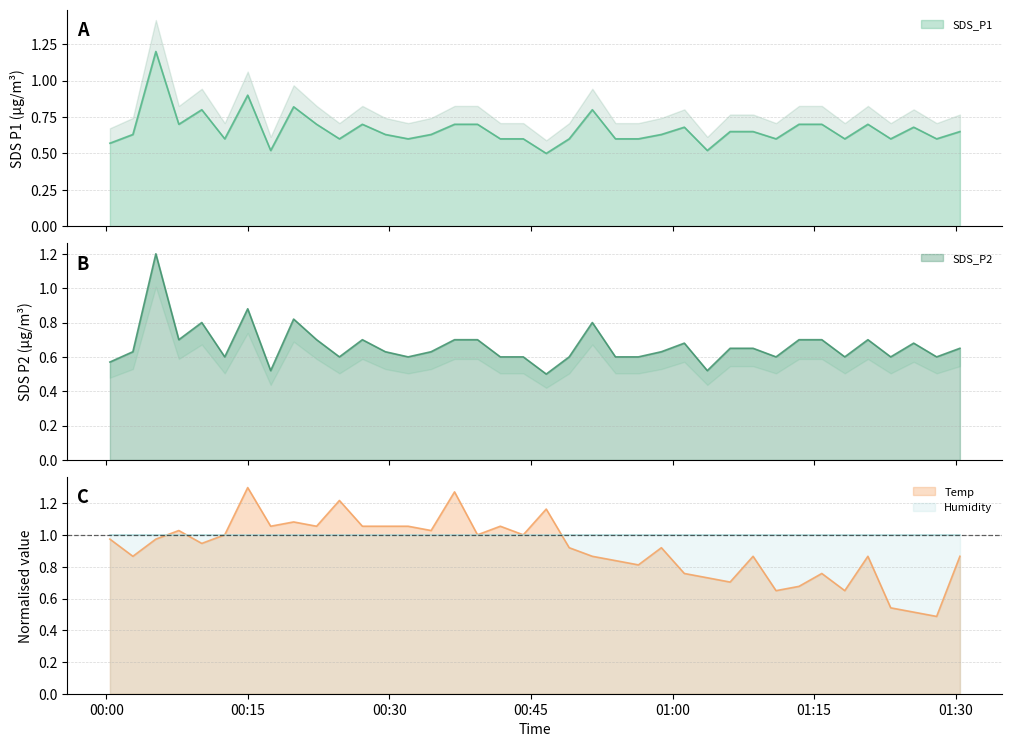

Reading left to right, what are all the values shown in this chart?

SDS_P1: 2023/04/27 00:00:23=0.6	2023/04/27 00:02:49=0.6	2023/04/27 00:05:15=1.2	2023/04/27 00:07:41=0.7	2023/04/27 00:10:07=0.8	2023/04/27 00:12:33=0.6	2023/04/27 00:14:59=0.9	2023/04/27 00:17:25=0.5	2023/04/27 00:19:51=0.8	2023/04/27 00:22:17=0.7	2023/04/27 00:24:42=0.6	2023/04/27 00:27:08=0.7	2023/04/27 00:29:34=0.6	2023/04/27 00:31:59=0.6	2023/04/27 00:34:25=0.6	2023/04/27 00:36:54=0.7	2023/04/27 00:39:20=0.7	2023/04/27 00:41:45=0.6	2023/04/27 00:44:11=0.6	2023/04/27 00:46:37=0.5	2023/04/27 00:49:03=0.6	2023/04/27 00:51:30=0.8	2023/04/27 00:53:57=0.6	2023/04/27 00:56:23=0.6	2023/04/27 00:58:49=0.6	2023/04/27 01:01:15=0.7	2023/04/27 01:03:41=0.5	2023/04/27 01:06:06=0.7	2023/04/27 01:08:32=0.7	2023/04/27 01:10:58=0.6	2023/04/27 01:13:24=0.7	2023/04/27 01:15:49=0.7	2023/04/27 01:18:15=0.6	2023/04/27 01:20:42=0.7	2023/04/27 01:23:07=0.6	2023/04/27 01:25:33=0.7	2023/04/27 01:27:59=0.6	2023/04/27 01:30:27=0.7
SDS_P2: 2023/04/27 00:00:23=0.6	2023/04/27 00:02:49=0.6	2023/04/27 00:05:15=1.2	2023/04/27 00:07:41=0.7	2023/04/27 00:10:07=0.8	2023/04/27 00:12:33=0.6	2023/04/27 00:14:59=0.9	2023/04/27 00:17:25=0.5	2023/04/27 00:19:51=0.8	2023/04/27 00:22:17=0.7	2023/04/27 00:24:42=0.6	2023/04/27 00:27:08=0.7	2023/04/27 00:29:34=0.6	2023/04/27 00:31:59=0.6	2023/04/27 00:34:25=0.6	2023/04/27 00:36:54=0.7	2023/04/27 00:39:20=0.7	2023/04/27 00:41:45=0.6	2023/04/27 00:44:11=0.6	2023/04/27 00:46:37=0.5	2023/04/27 00:49:03=0.6	2023/04/27 00:51:30=0.8	2023/04/27 00:53:57=0.6	2023/04/27 00:56:23=0.6	2023/04/27 00:58:49=0.6	2023/04/27 01:01:15=0.7	2023/04/27 01:03:41=0.5	2023/04/27 01:06:06=0.7	2023/04/27 01:08:32=0.7	2023/04/27 01:10:58=0.6	2023/04/27 01:13:24=0.7	2023/04/27 01:15:49=0.7	2023/04/27 01:18:15=0.6	2023/04/27 01:20:42=0.7	2023/04/27 01:23:07=0.6	2023/04/27 01:25:33=0.7	2023/04/27 01:27:59=0.6	2023/04/27 01:30:27=0.7
Temp: 2023/04/27 00:00:23=1.0	2023/04/27 00:02:49=0.9	2023/04/27 00:05:15=1.0	2023/04/27 00:07:41=1.0	2023/04/27 00:10:07=0.9	2023/04/27 00:12:33=1.0	2023/04/27 00:14:59=1.3	2023/04/27 00:17:25=1.1	2023/04/27 00:19:51=1.1	2023/04/27 00:22:17=1.1	2023/04/27 00:24:42=1.2	2023/04/27 00:27:08=1.1	2023/04/27 00:29:34=1.1	2023/04/27 00:31:59=1.1	2023/04/27 00:34:25=1.0	2023/04/27 00:36:54=1.3	2023/04/27 00:39:20=1.0	2023/04/27 00:41:45=1.1	2023/04/27 00:44:11=1.0	2023/04/27 00:46:37=1.2	2023/04/27 00:49:03=0.9	2023/04/27 00:51:30=0.9	2023/04/27 00:53:57=0.8	2023/04/27 00:56:23=0.8	2023/04/27 00:58:49=0.9	2023/04/27 01:01:15=0.8	2023/04/27 01:03:41=0.7	2023/04/27 01:06:06=0.7	2023/04/27 01:08:32=0.9	2023/04/27 01:10:58=0.7	2023/04/27 01:13:24=0.7	2023/04/27 01:15:49=0.8	2023/04/27 01:18:15=0.7	2023/04/27 01:20:42=0.9	2023/04/27 01:23:07=0.5	2023/04/27 01:25:33=0.5	2023/04/27 01:27:59=0.5	2023/04/27 01:30:27=0.9